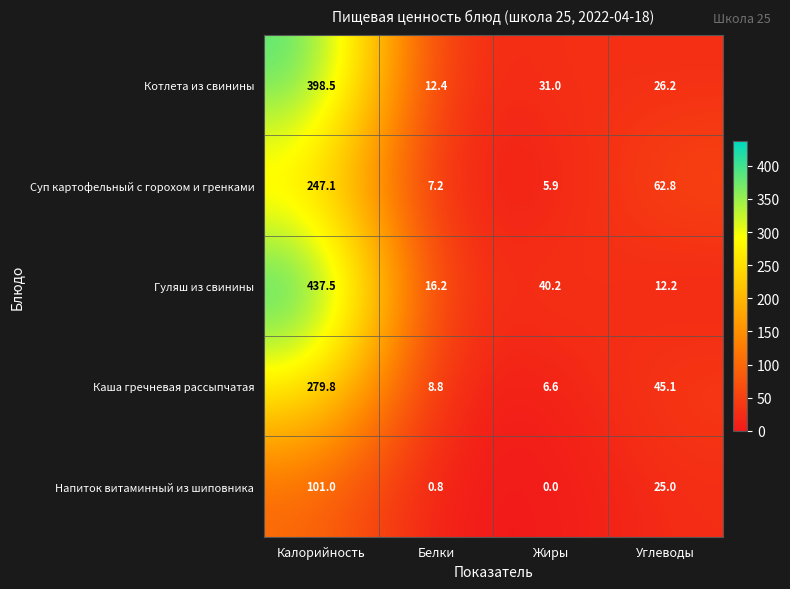

What is the sum of the Гуляш из свинины values at Калорийность and Белки?

453.7